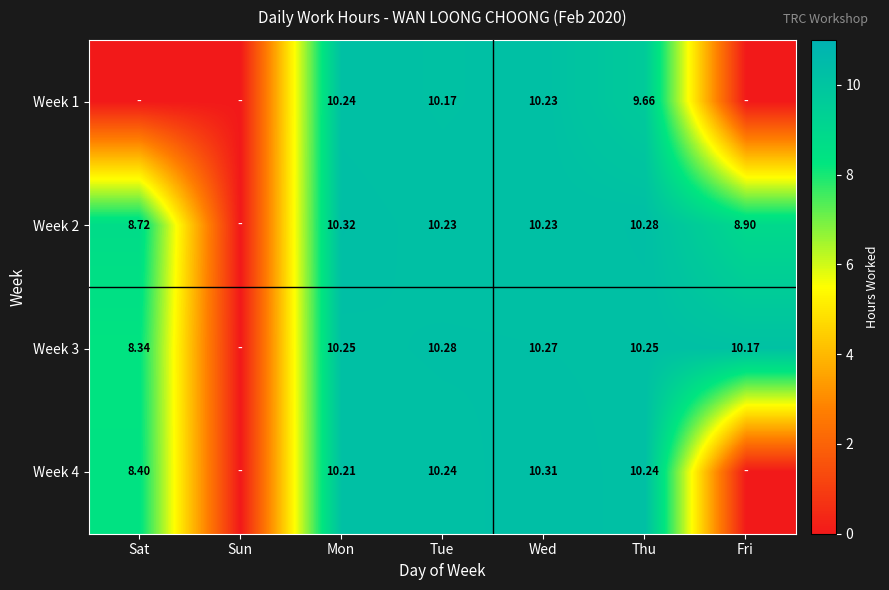

Is it true that Week 3 equals 15.7 at Wed?

False